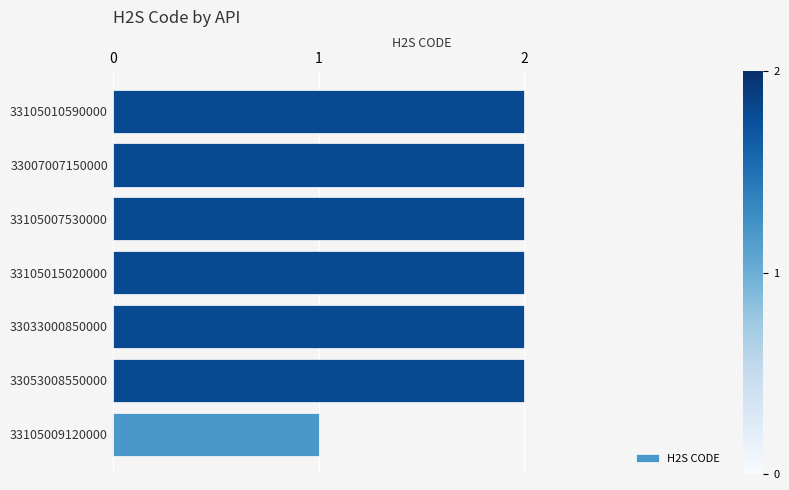

What is the change in value from 33105009120000 to 33105015020000?

+1